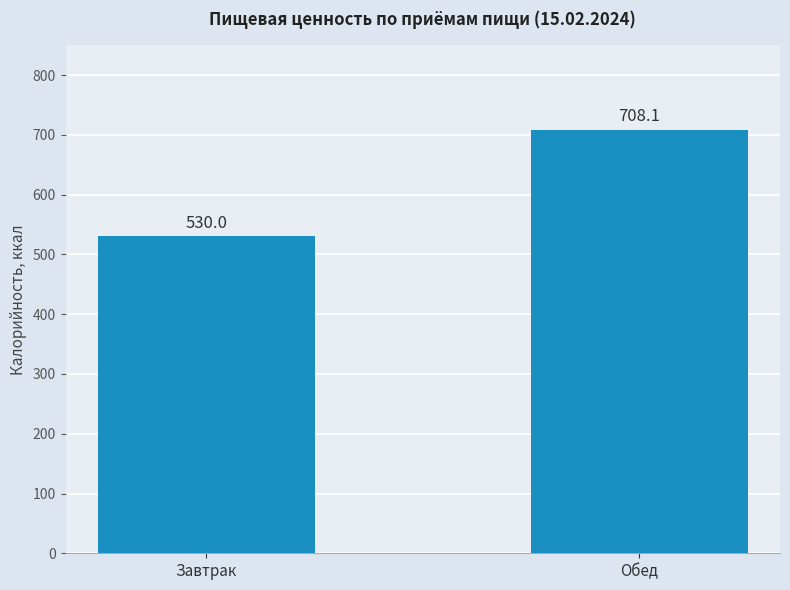

What is the change in value from Завтрак to Обед?

+178.0